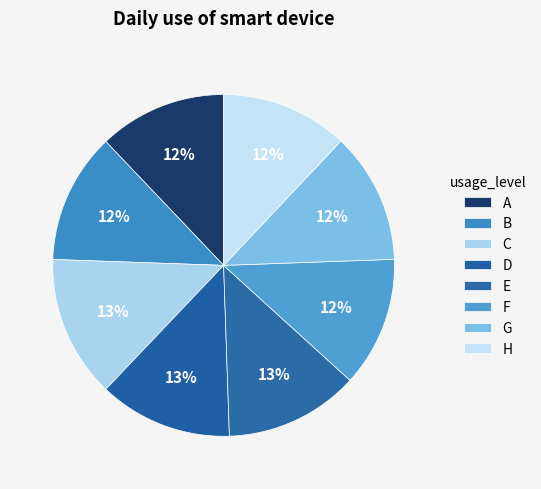

Is H the majority of the pie?

No